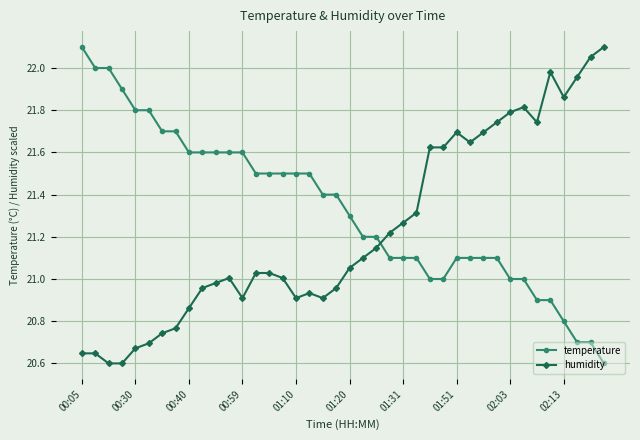

What is the difference between the maximum and minimum values in the temperature series?

1.5